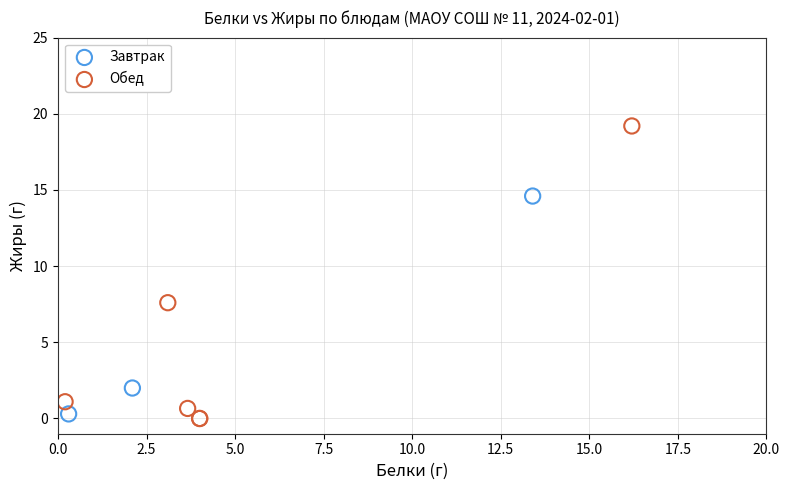

What are all the series names shown in the legend?

Завтрак, Обед